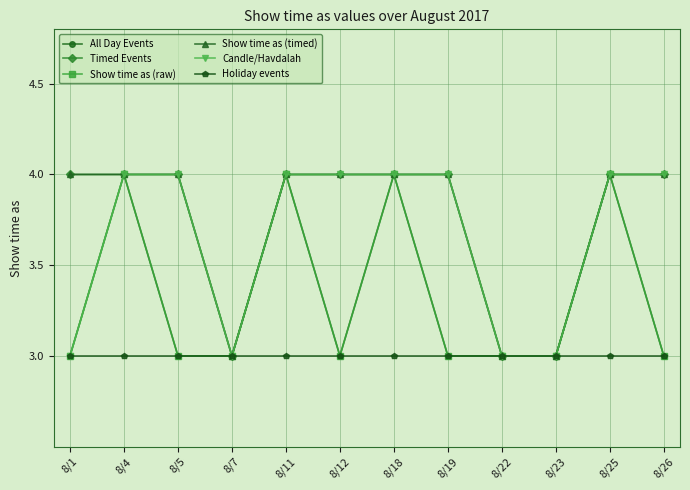

Is this an area chart (filled region under the line)?

No